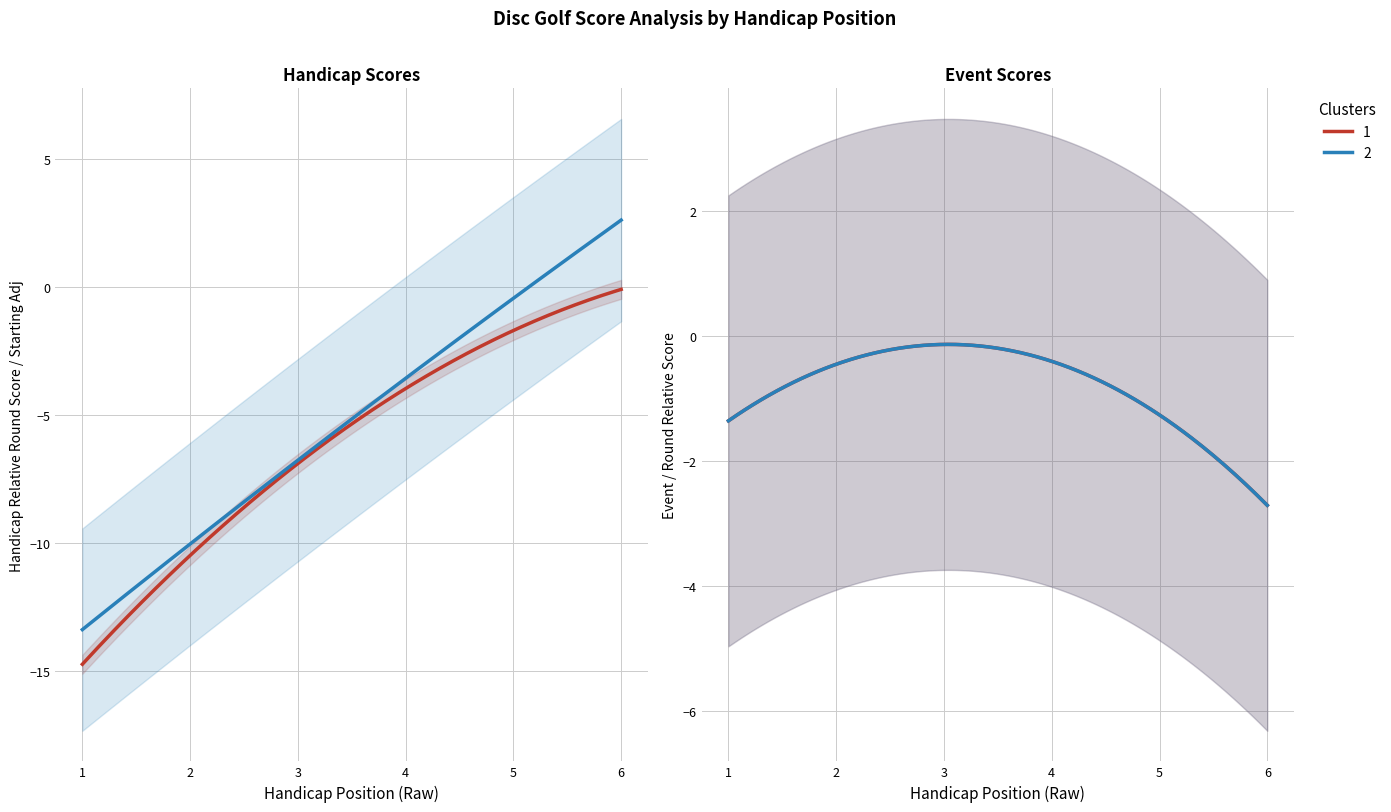

Is this an area chart (filled region under the line)?

No